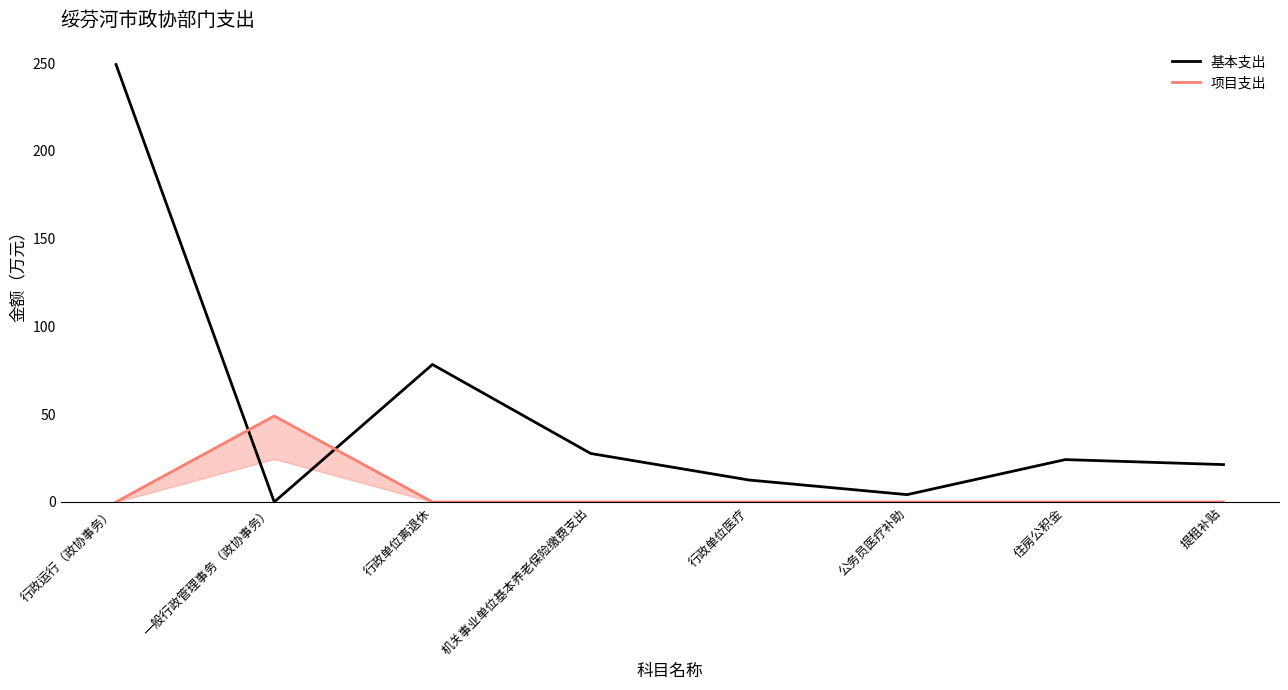

Between 一般行政管理事务（政协事务） and 机关事业单位基本养老保险缴费支出, which series saw the biggest shift?

项目支出